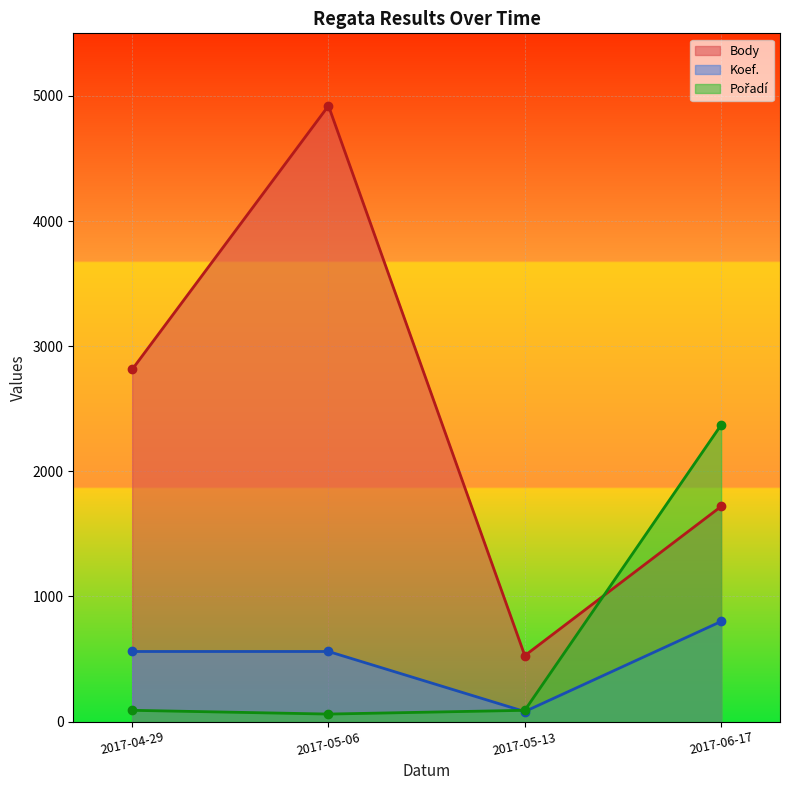

The value of Body at 2017-05-13 is 831. True or false?

False